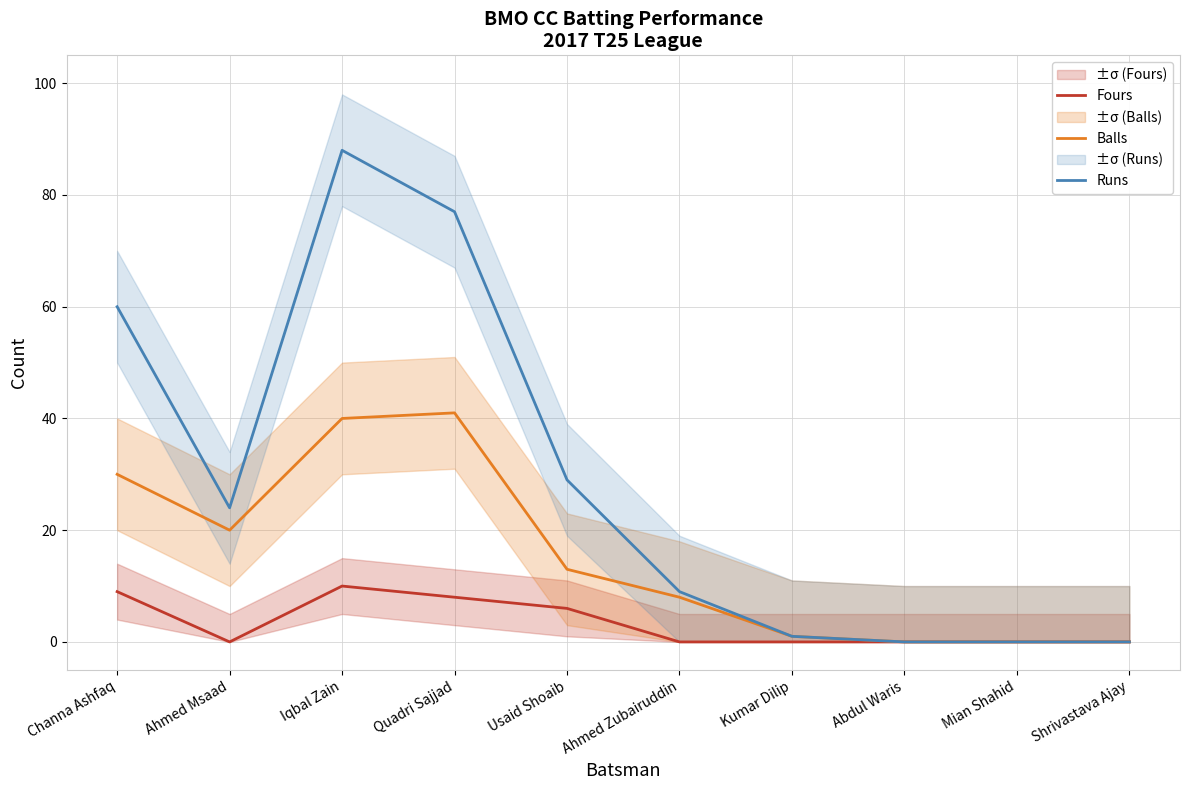

Which series has the widest spread of values?

Runs